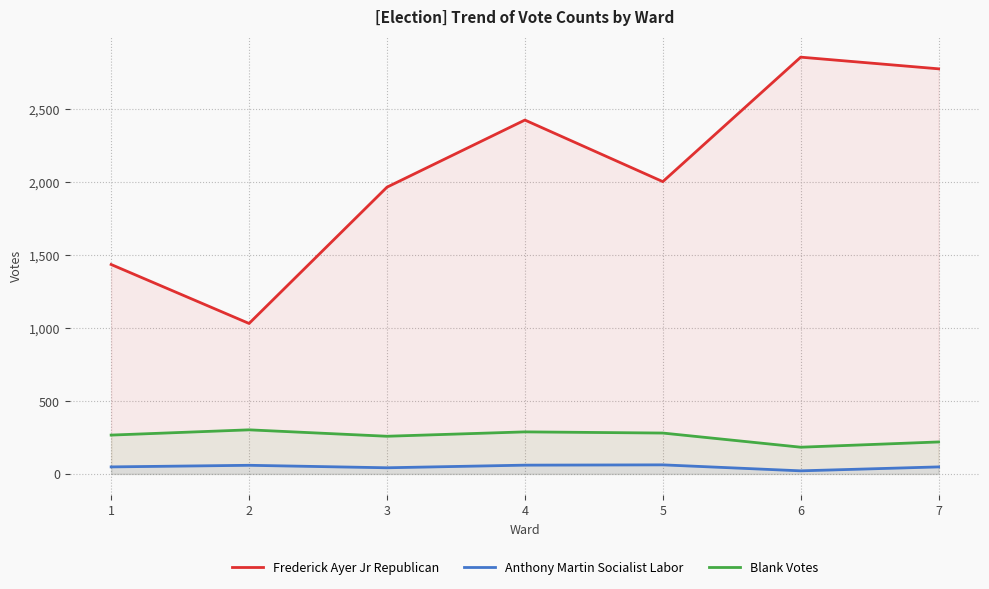

Between 2 and 1, which is larger?

1